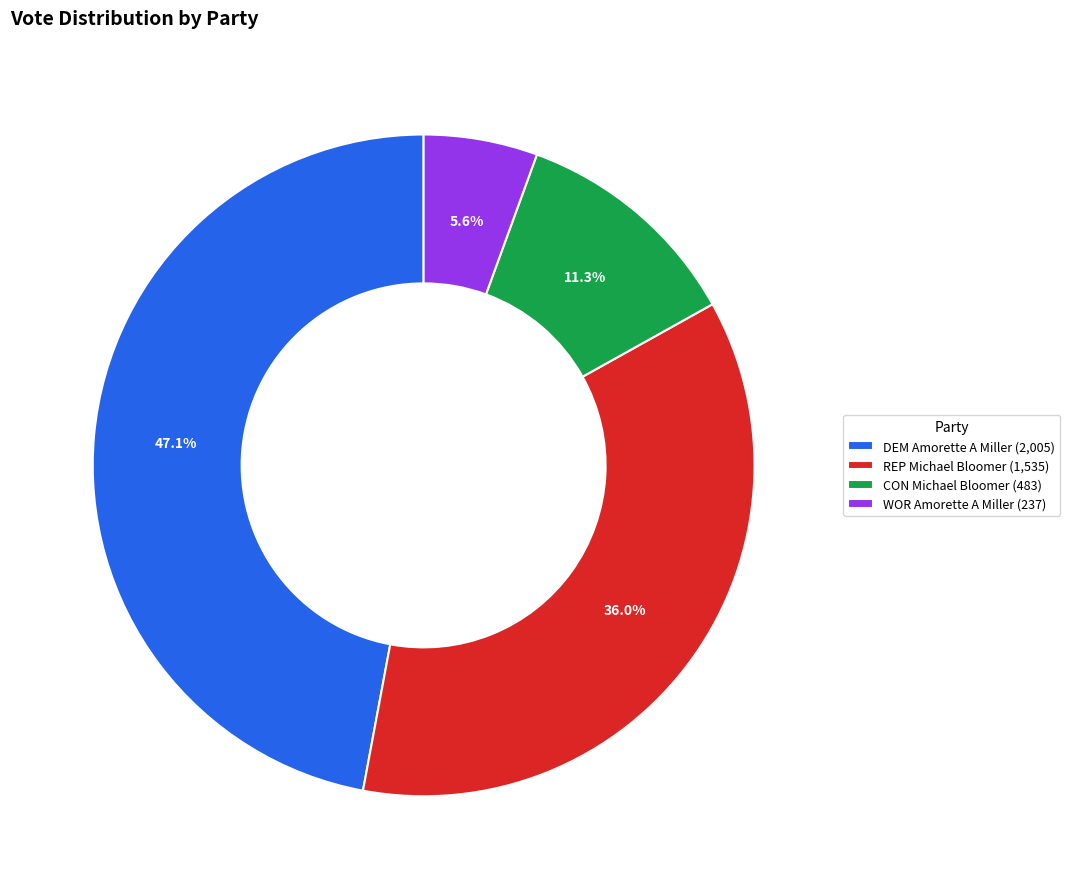

Is there any slice that represents more than half of the pie?

No